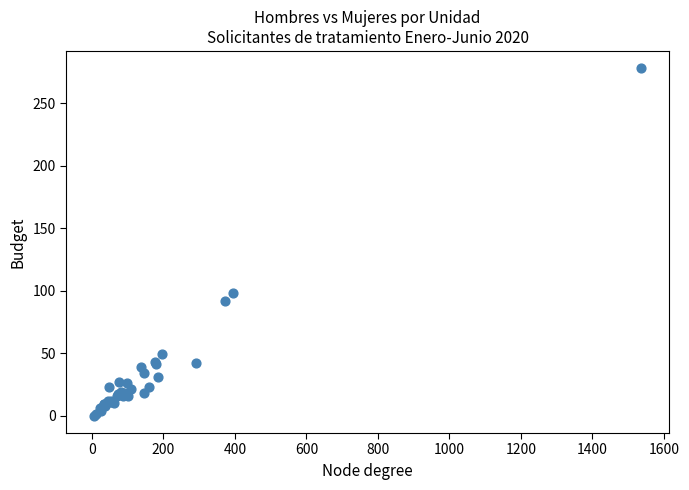

What Y value in the scatter plot is closest to 139?

98